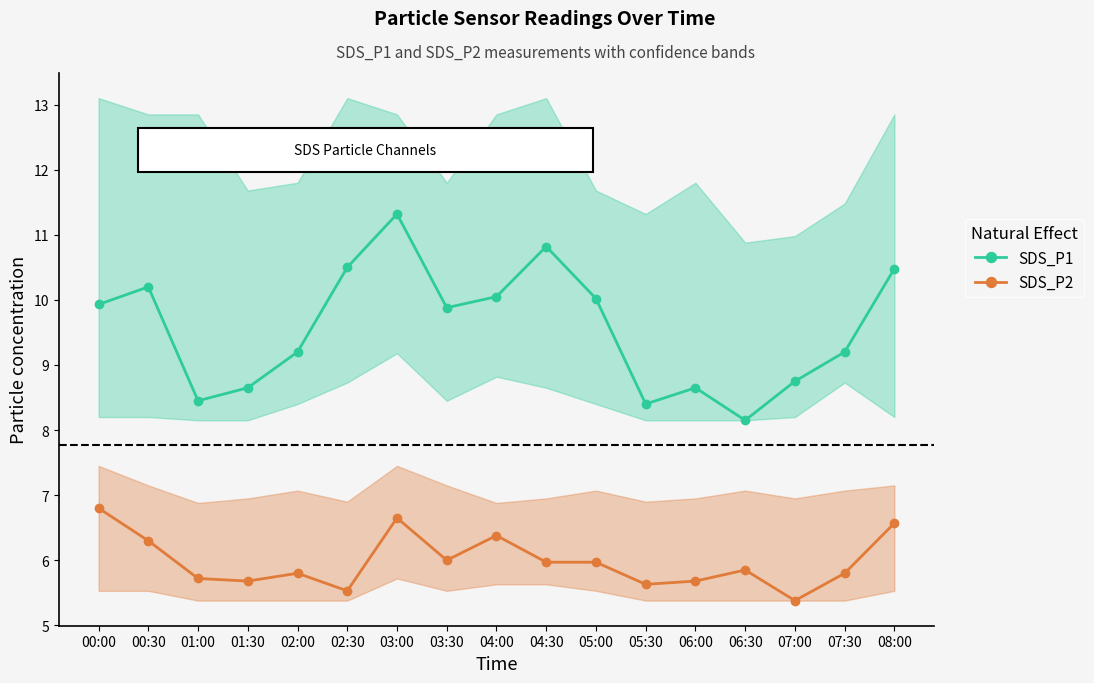

What is the value of the SDS_P2 point at the 13th from the left?

5.7